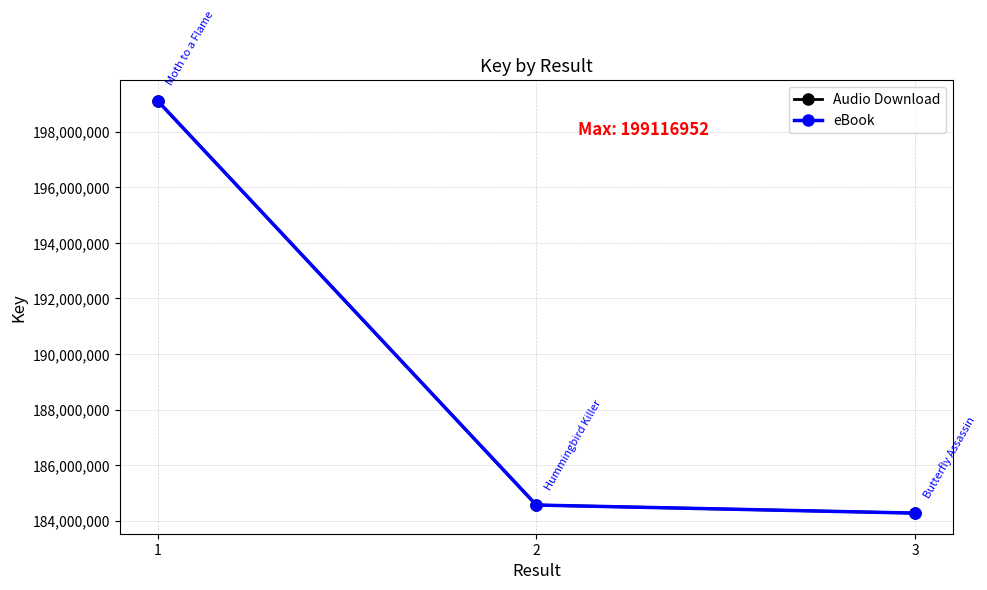

Reading right to left, extract all data points from this chart.

Audio Download: 184271857	184562041	199116952
eBook: 184271857	184562041	199116952